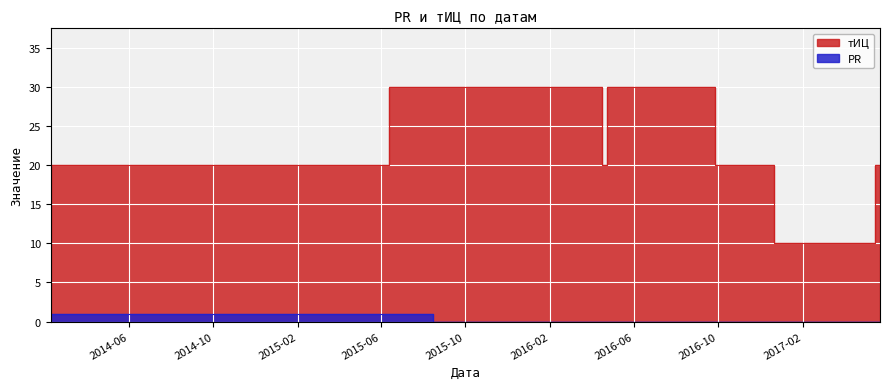

The PR series shows 0 at 2017-05-24. True or false?

False